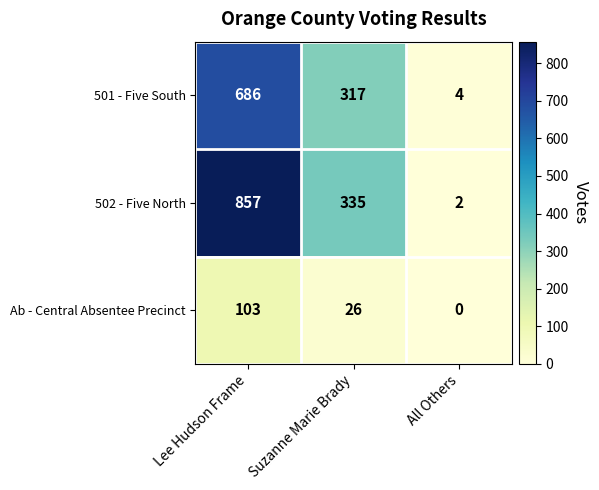

How many series are shown in this chart?

3